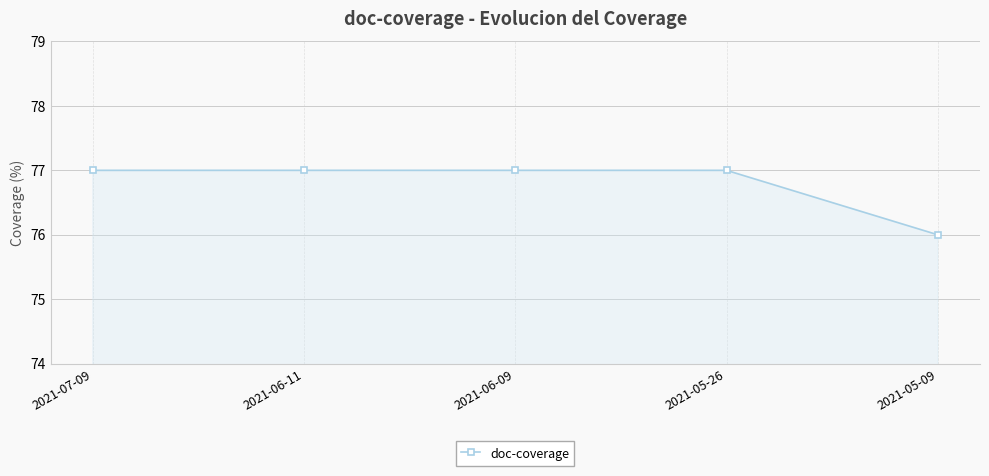

Is it true that the value at 2021-06-11 is 77?

True